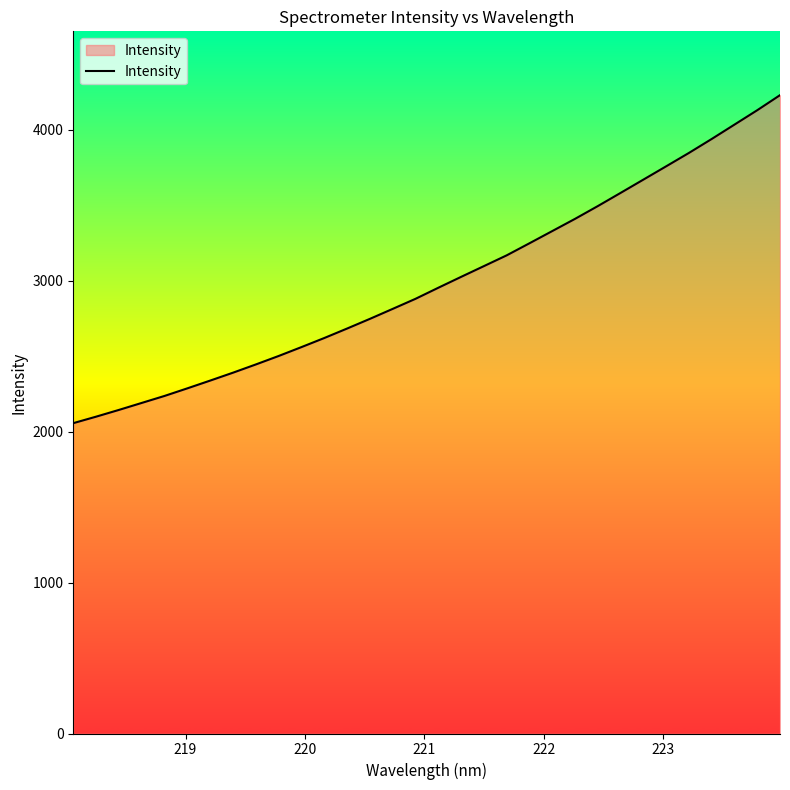

True or false: the data has more than 2 interior local peaks.

False